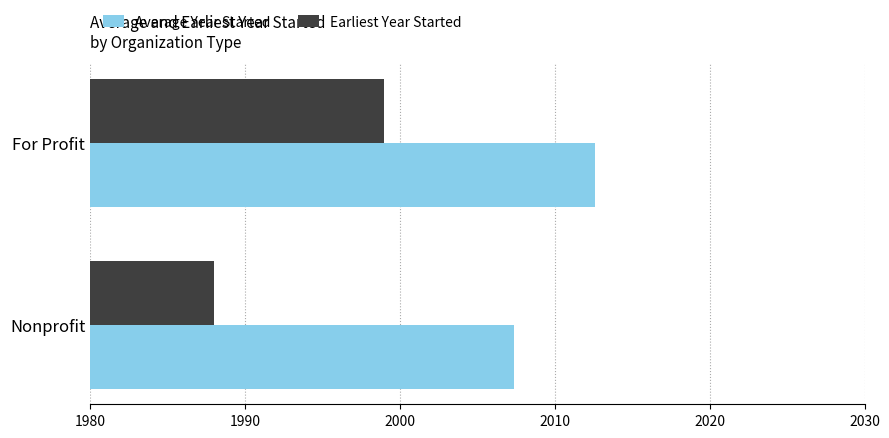

Rank the series by their average value, from lowest to highest.

Earliest Year Started, Average Year Started